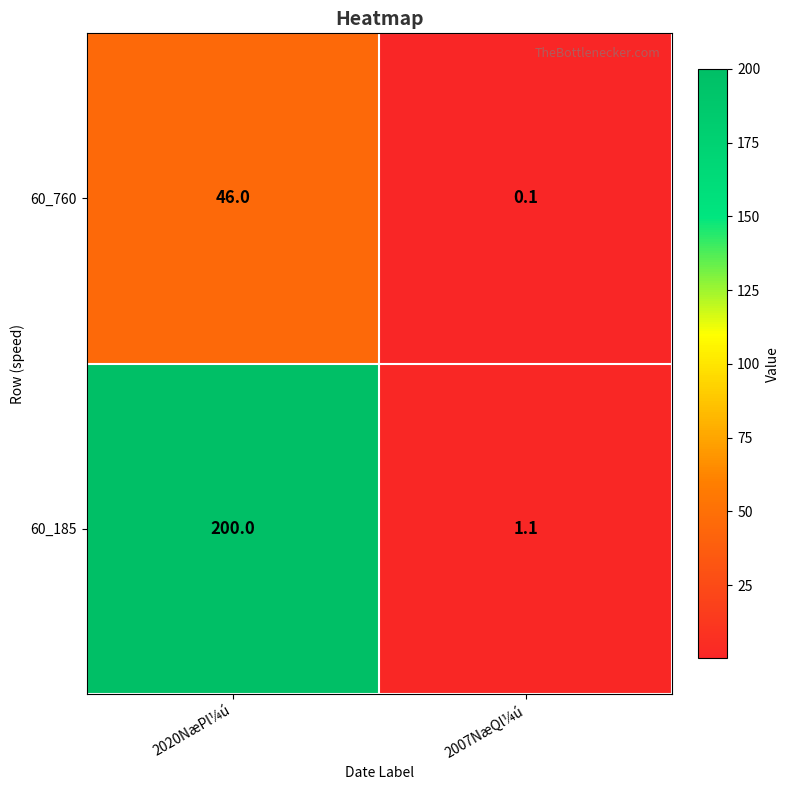

The value of 60_185 at 2007NæQl¼ú is 1.1. True or false?

True